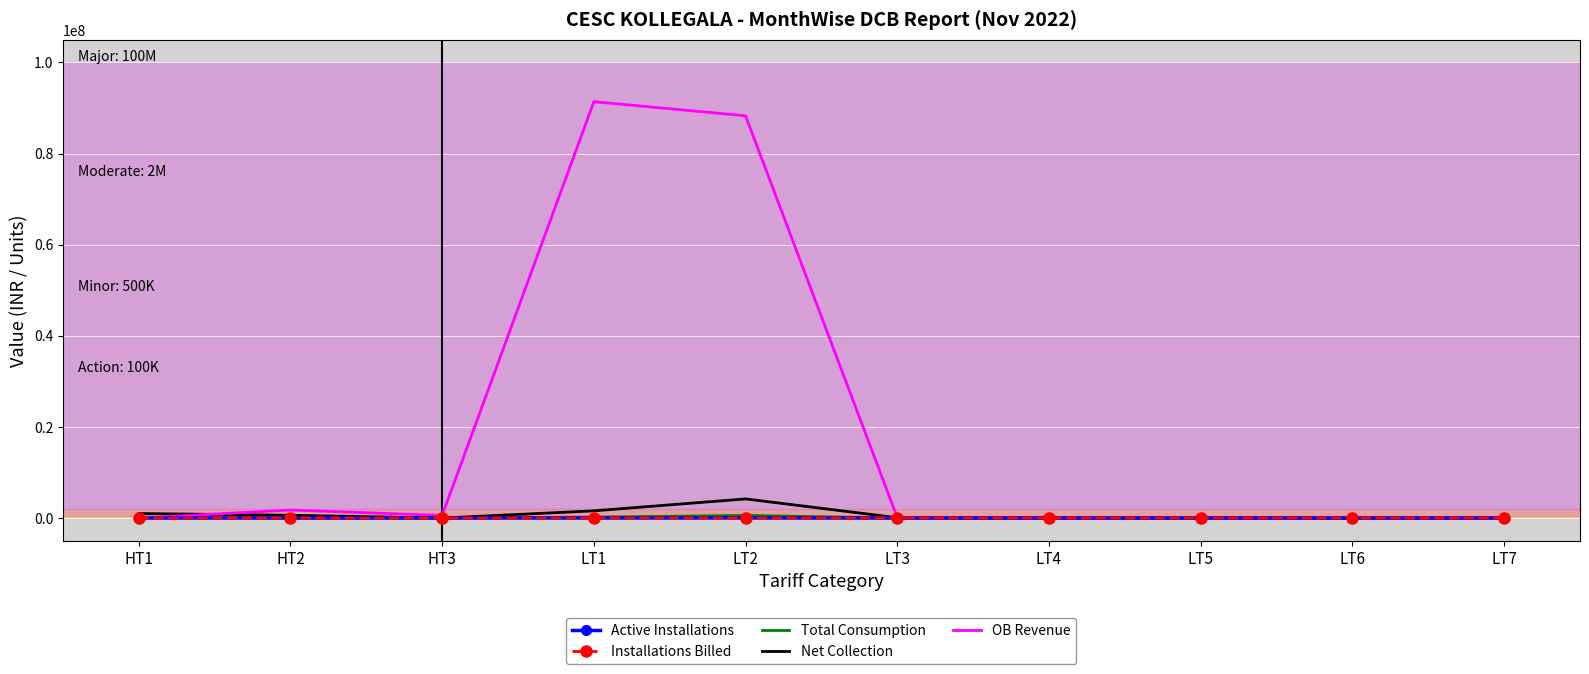

Which series has the widest spread of values?

OB Revenue